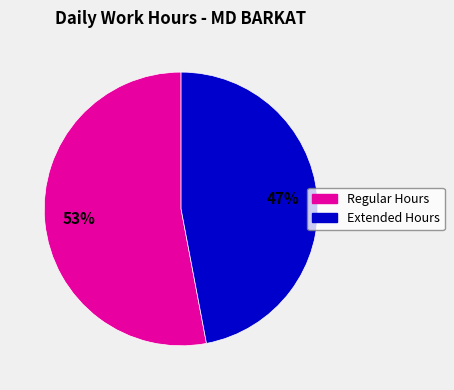

Is there a majority slice in this chart?

Yes